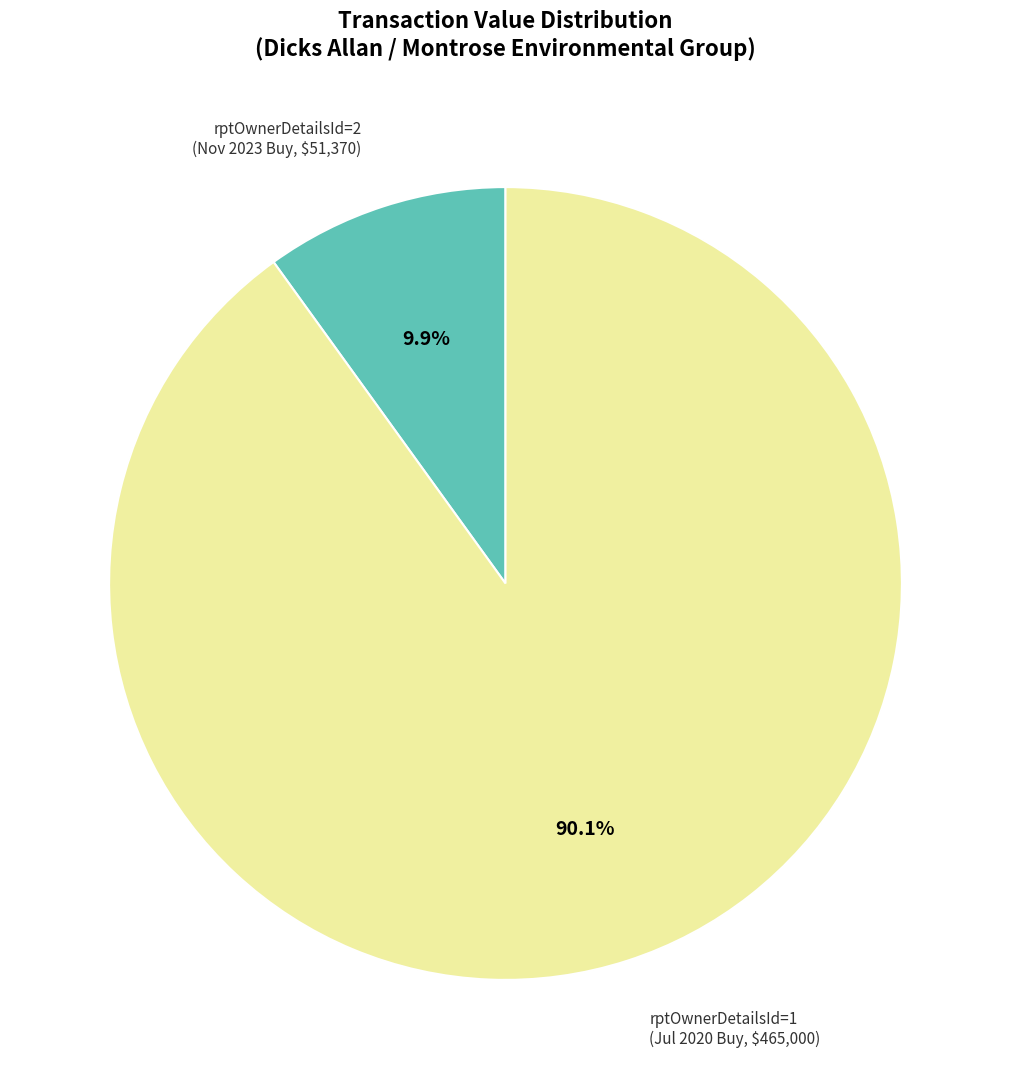

Which category has the biggest portion of the pie?

rptOwnerDetailsId=1 (Jul 2020 Buy, $465,000)